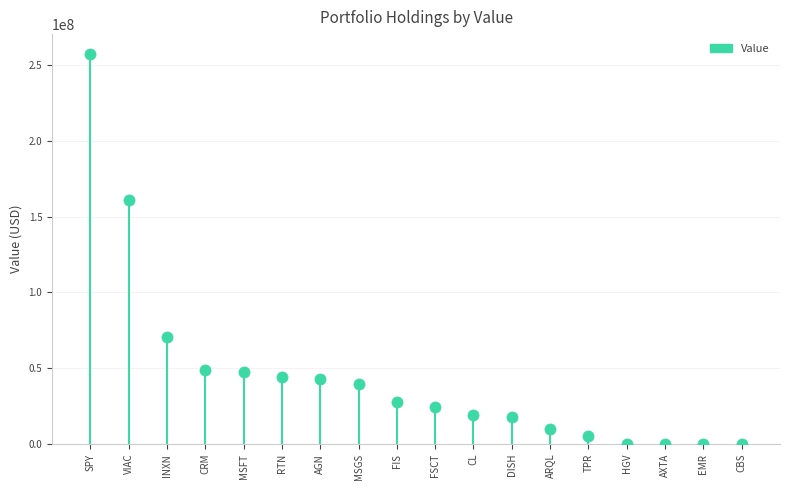

Between EMR and CL, which is larger?

CL